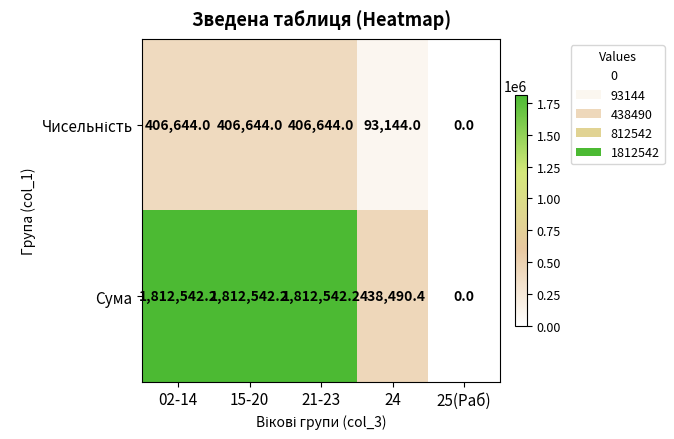

What is the difference between the Сума values at 24 and 25(Раб)?

438490.4